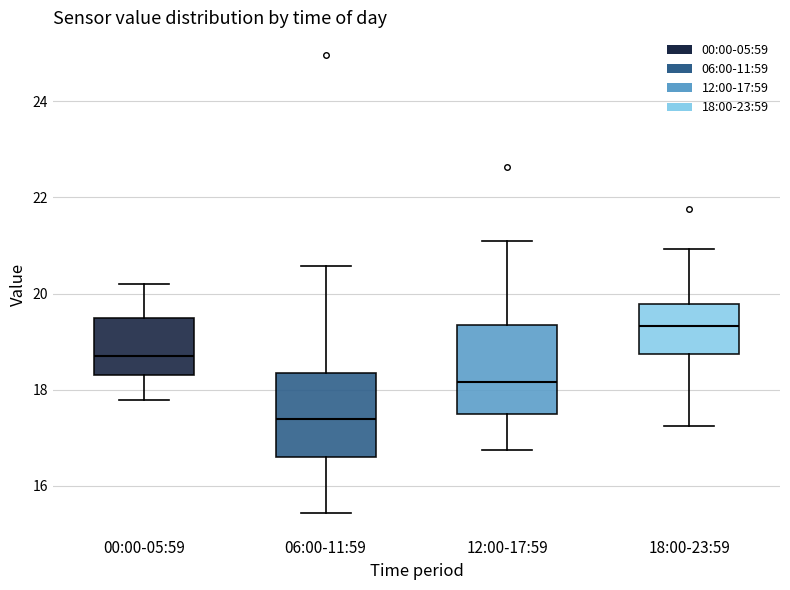

Where does the upper whisker of the box for 18:00-23:59 end on the y-axis? The values are not printed on the chart, so give them approximately, as read against the axis.

21.0